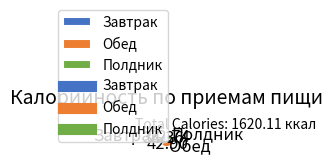

Is there any slice that represents more than half of the pie?

No